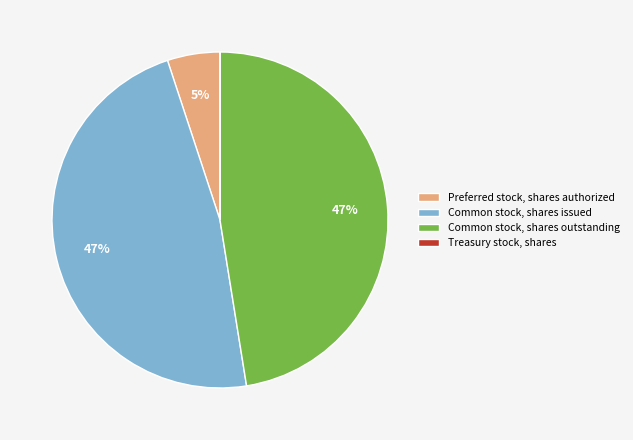

Combined, do Common stock, shares issued and Common stock, shares outstanding account for over 50%?

Yes